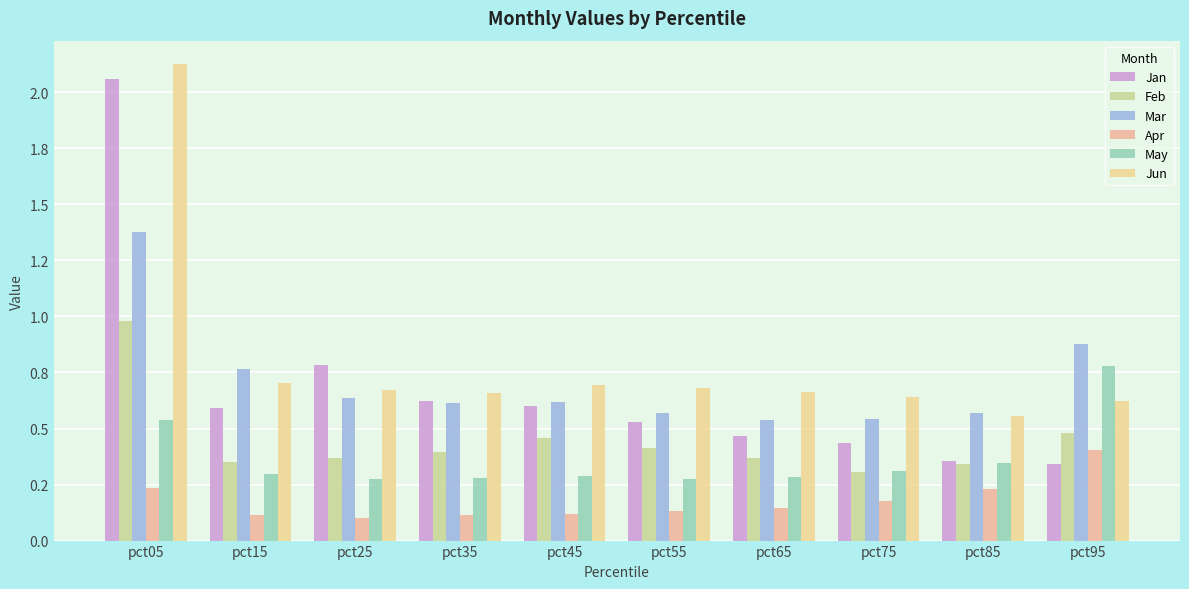

Does the chart contain any negative values?

No